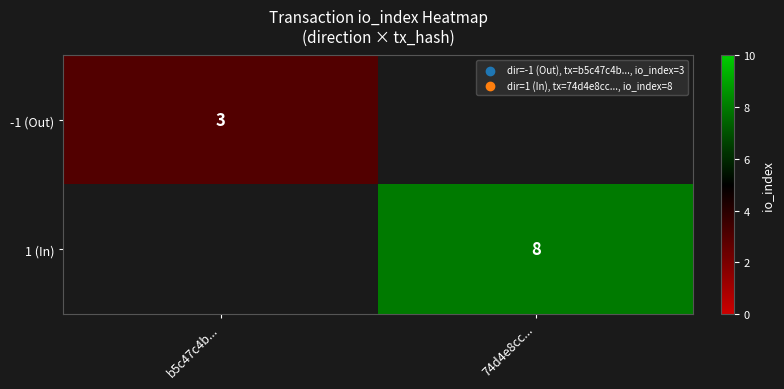

The value of -1 (Out) at b5c47c4b... is 3. True or false?

True